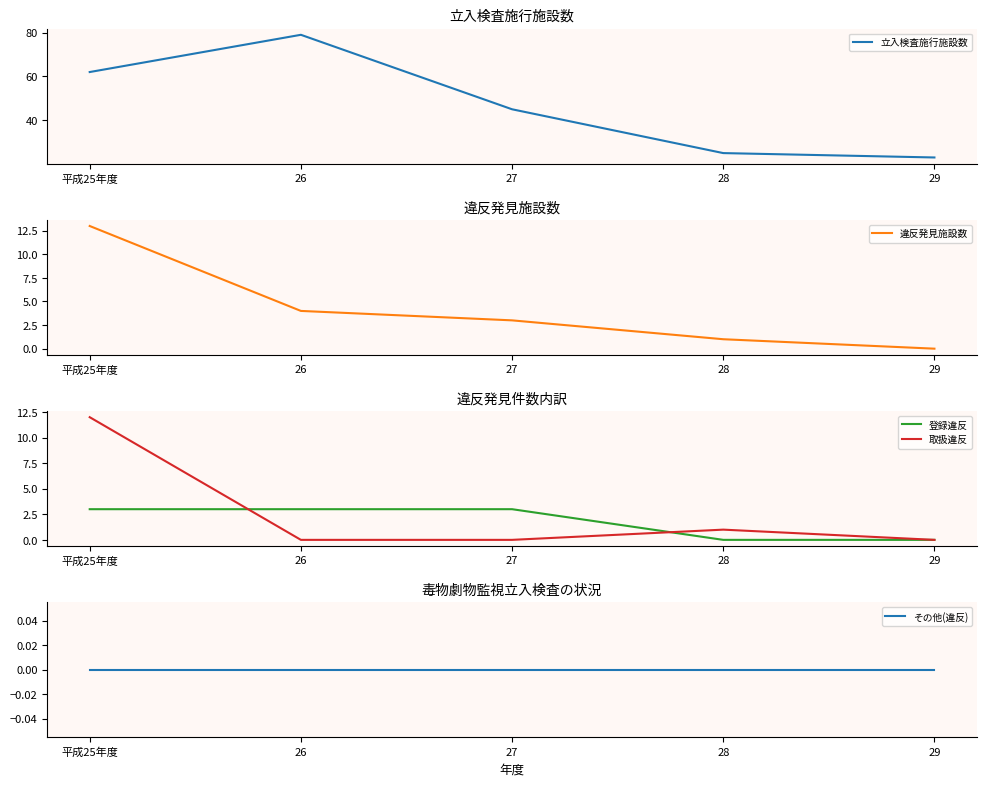

The 取扱違反 series shows 7 at 26. True or false?

False